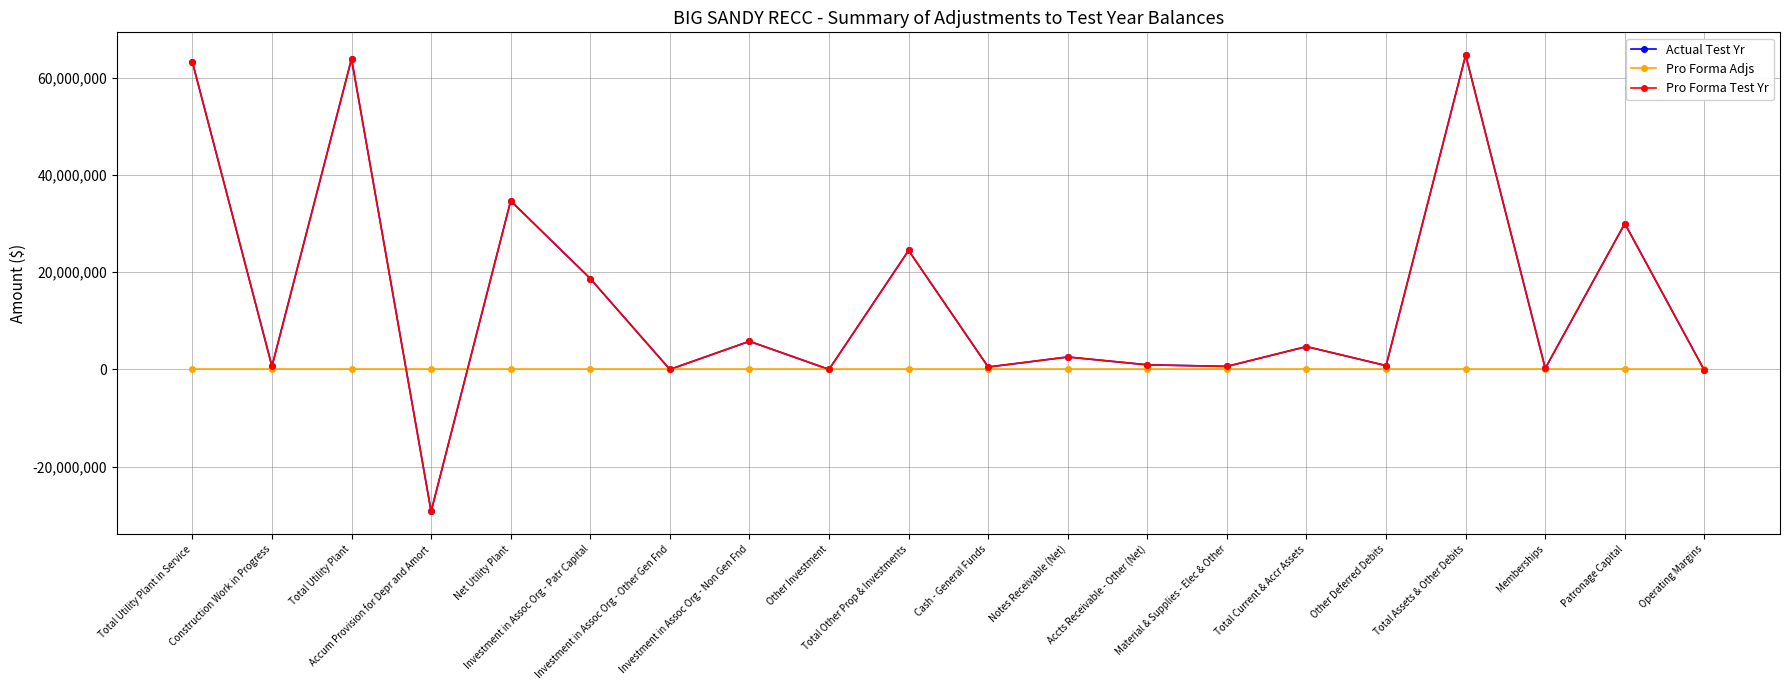

What is the highest value of the Pro Forma Test Yr series?

64613961